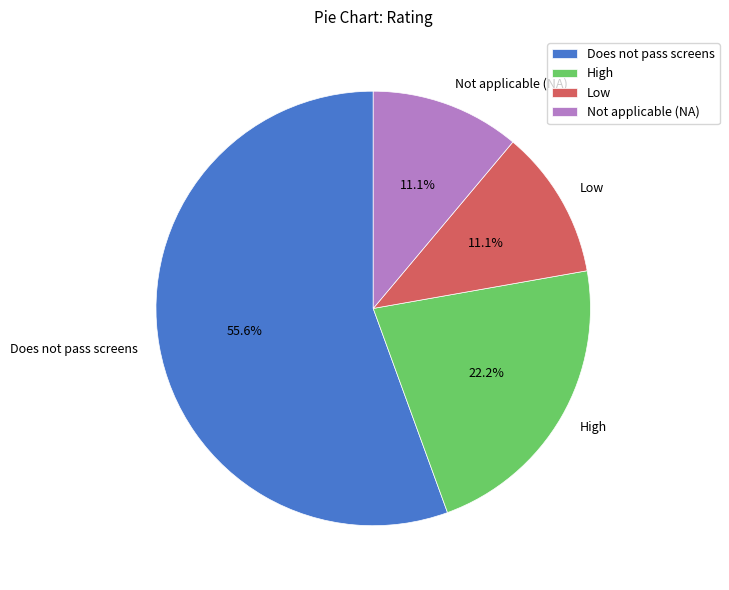

How much of the chart is everything except Not applicable (NA)?

88.9%